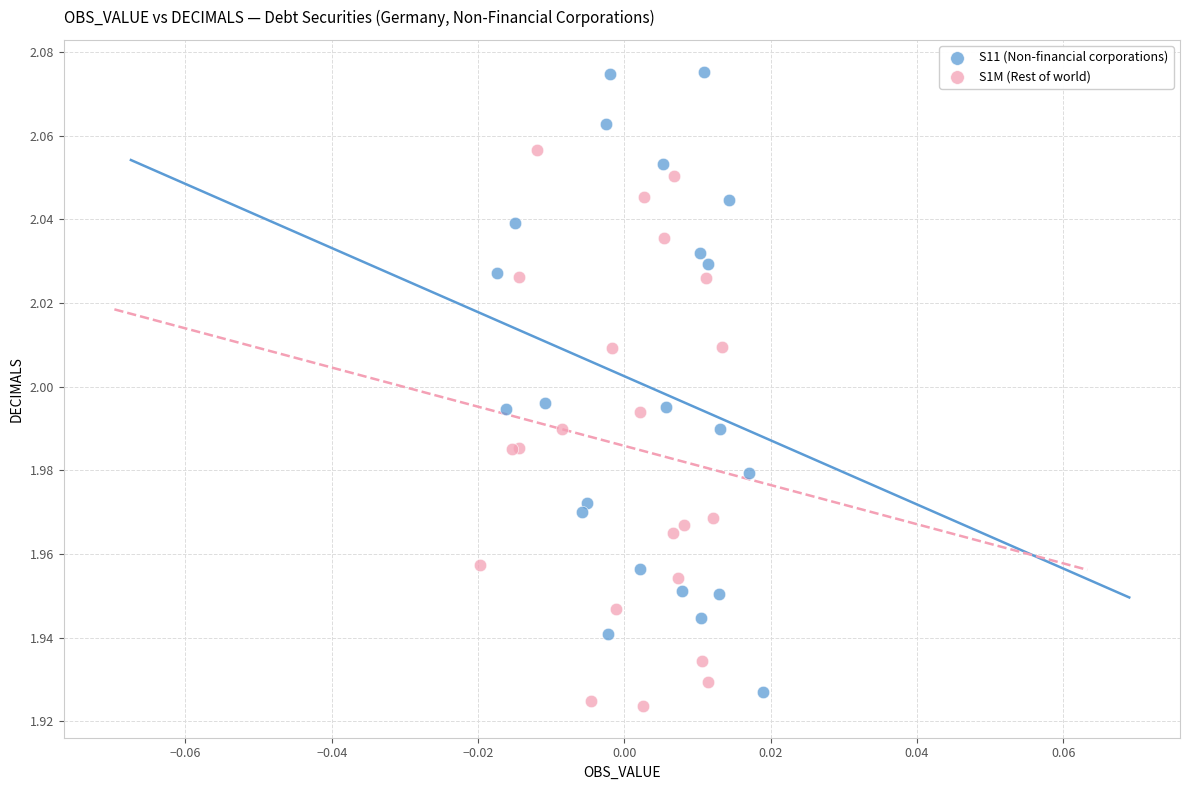

Which series contains the highest Y value?

S11 (Non-financial corporations)